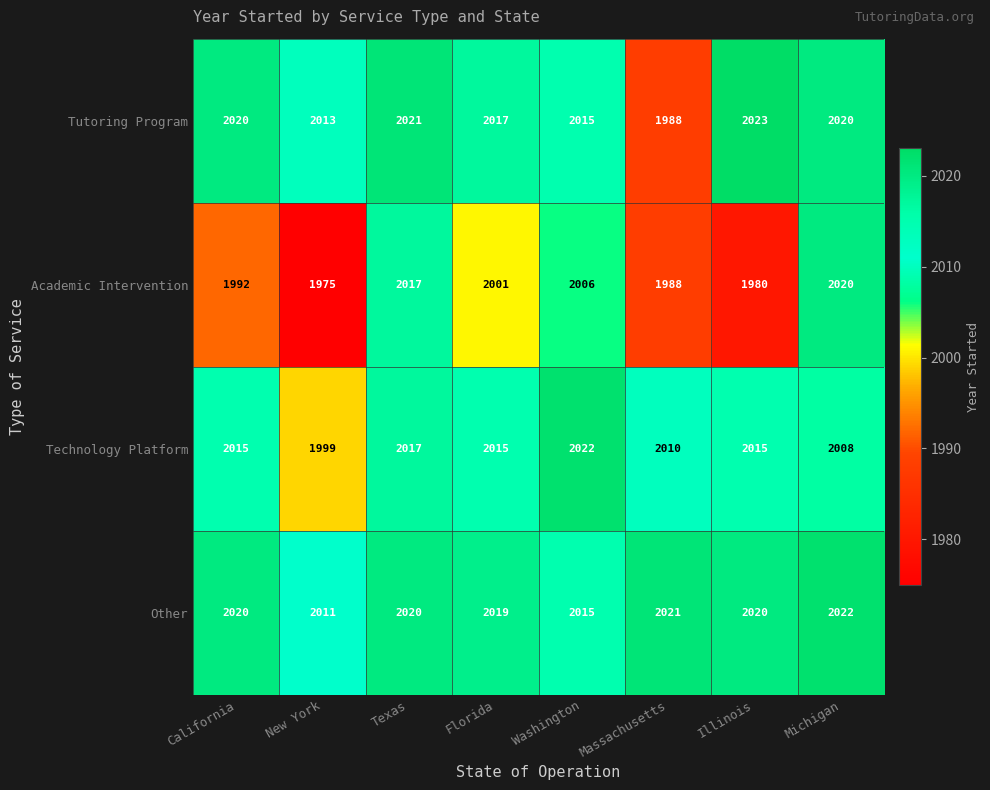

How many data points in Tutoring Program are less than 2020?

4